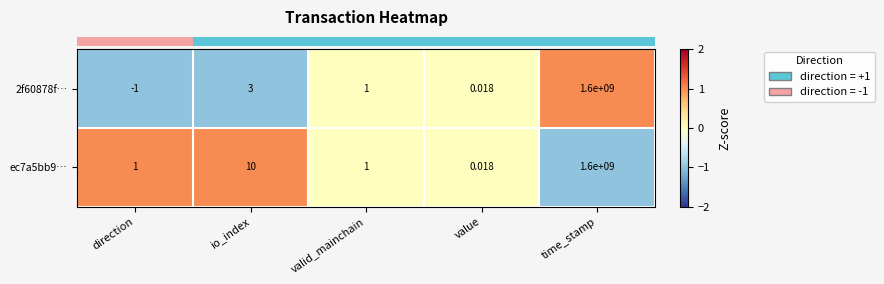

At which label does 2f60878f… first exceed 1?

io_index